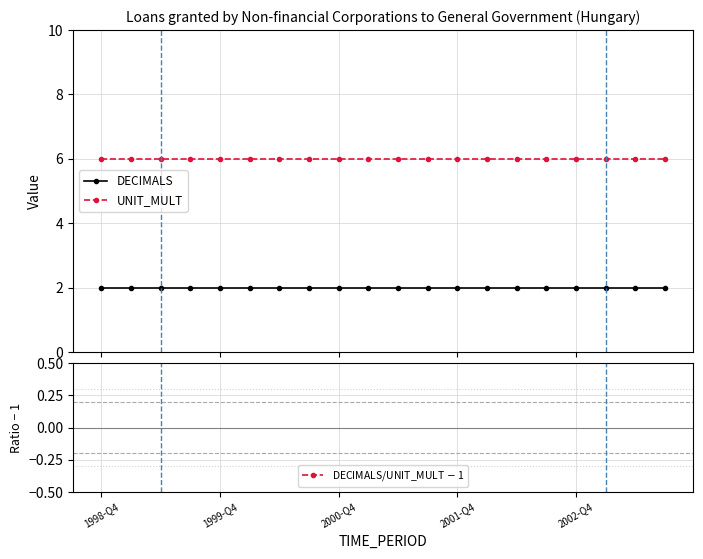

At which category is the sum across all series the highest?

1998-Q4